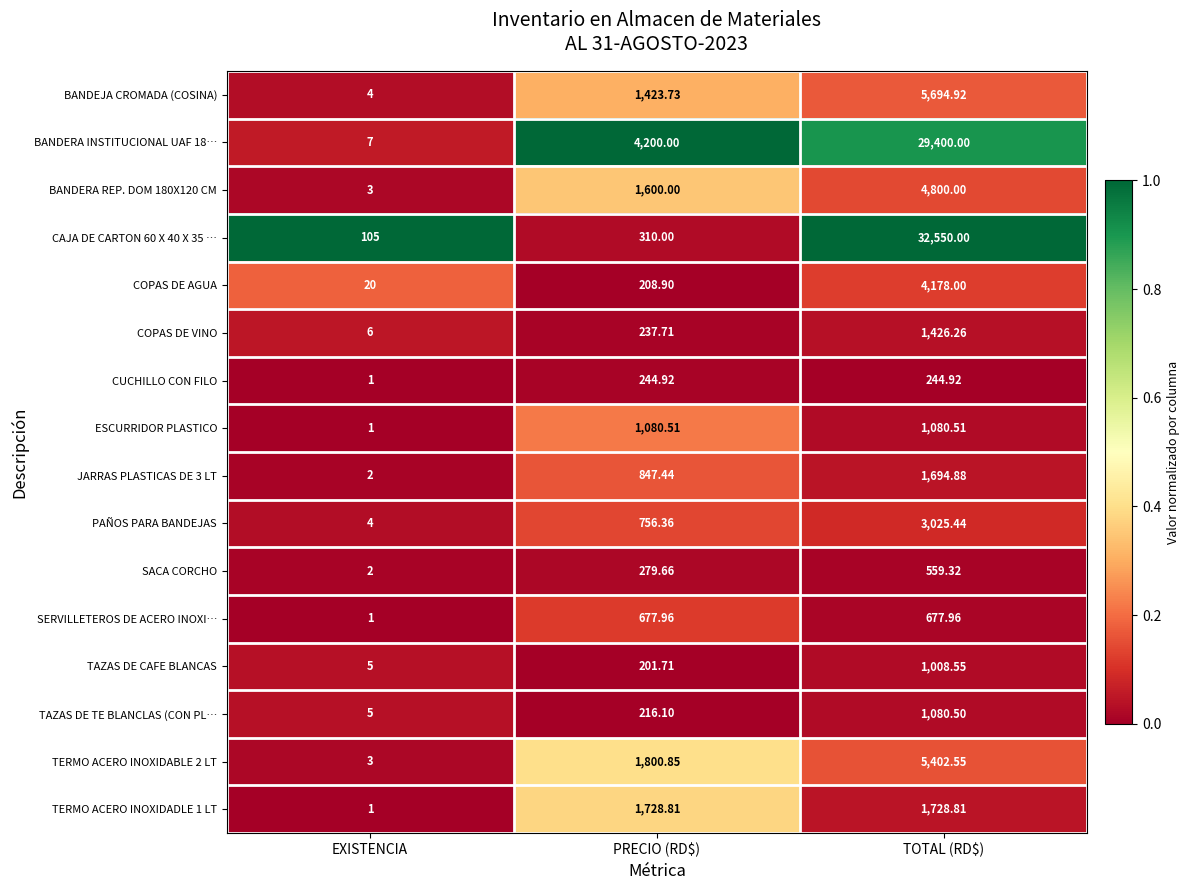

Which category has the highest value across all series?

TOTAL (RD$)